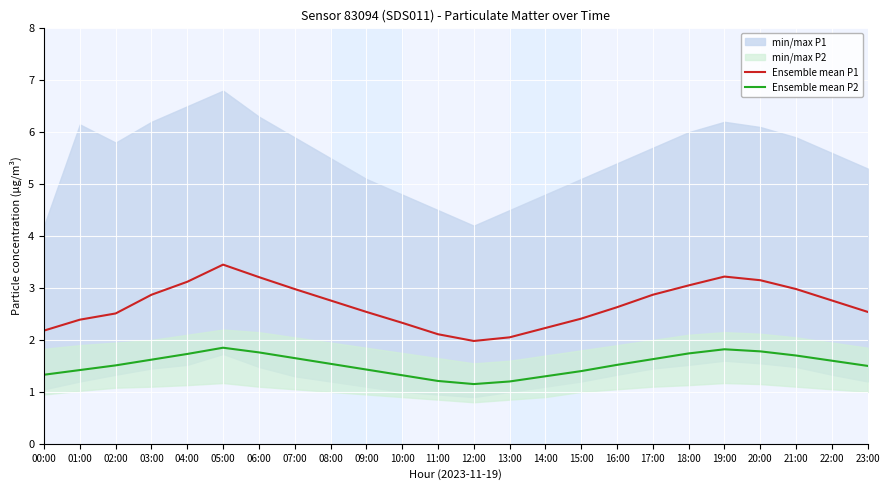

True or false: Ensemble mean P2 and Ensemble mean P1 intersect in this chart.

False